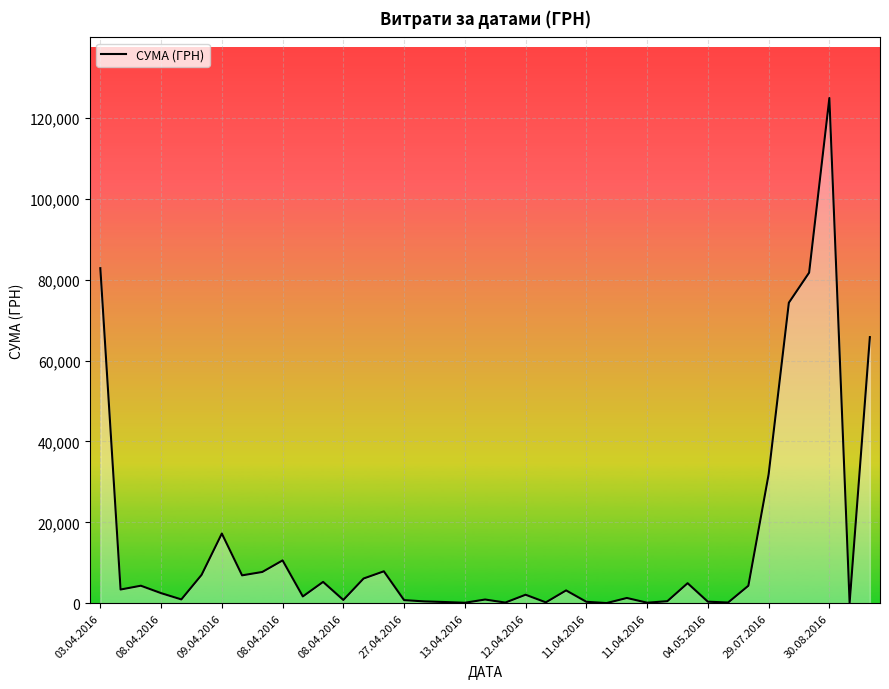

What is the maximum value shown in the chart?

124904.8